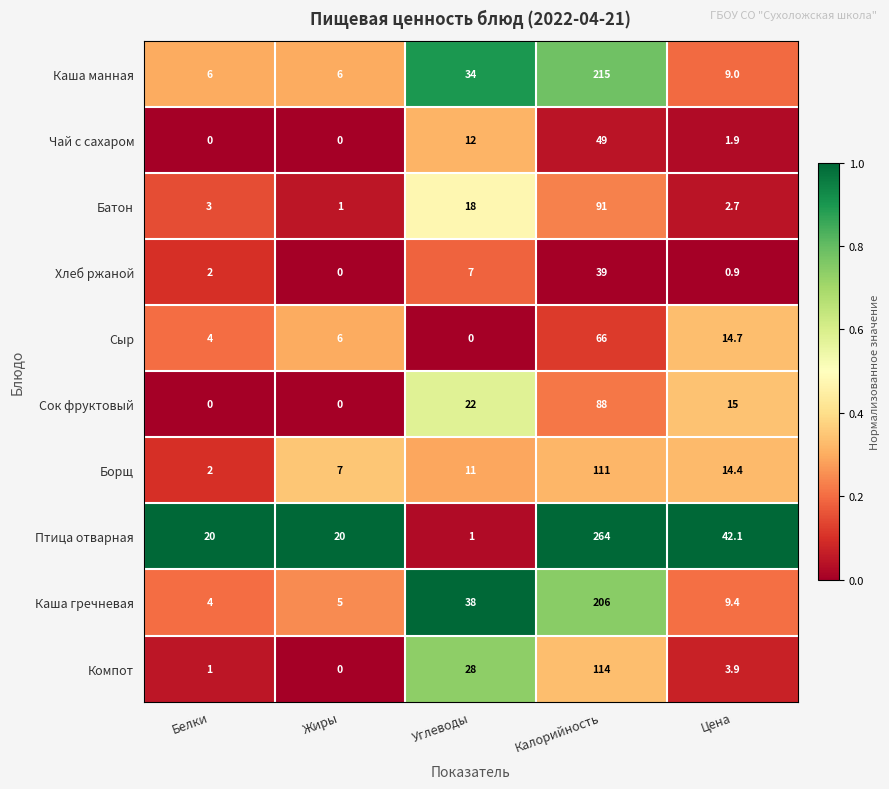

At which category does the chart reach its peak across all series?

Калорийность